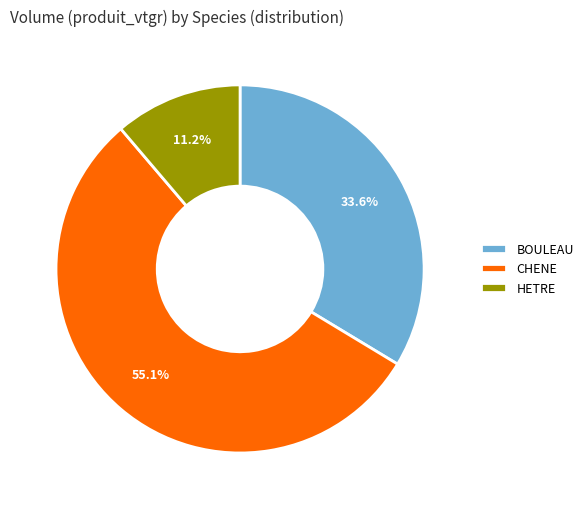

To the nearest percent, what is the difference between the largest and smallest slice percentages?

44%